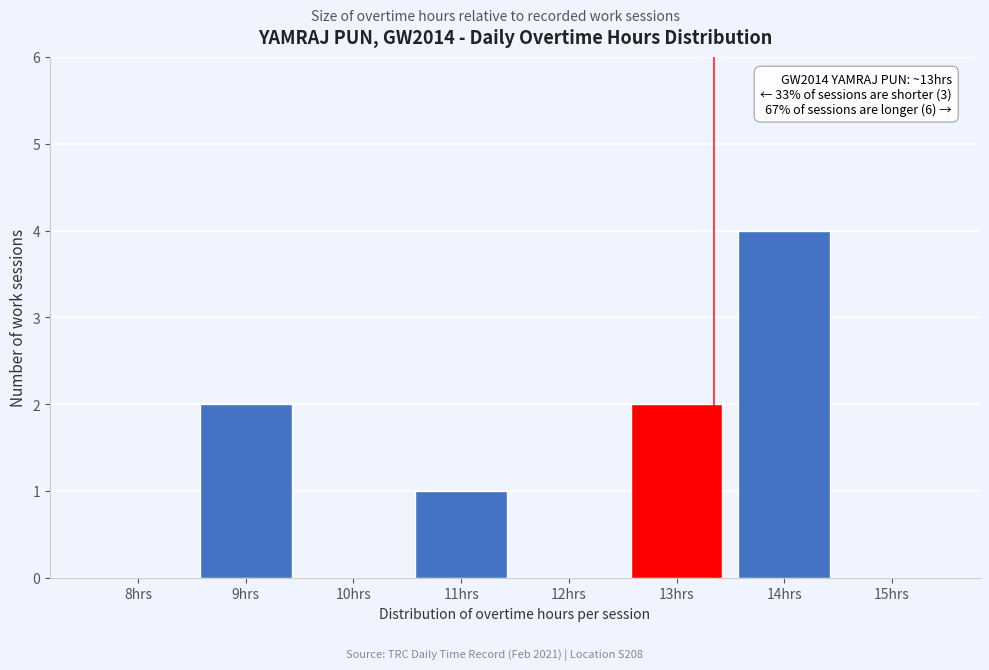

Reading left to right, transcribe all the data shown in this chart.

8hrs=0	9hrs=2	10hrs=0	11hrs=1	12hrs=0	13hrs=2	14hrs=4	15hrs=0